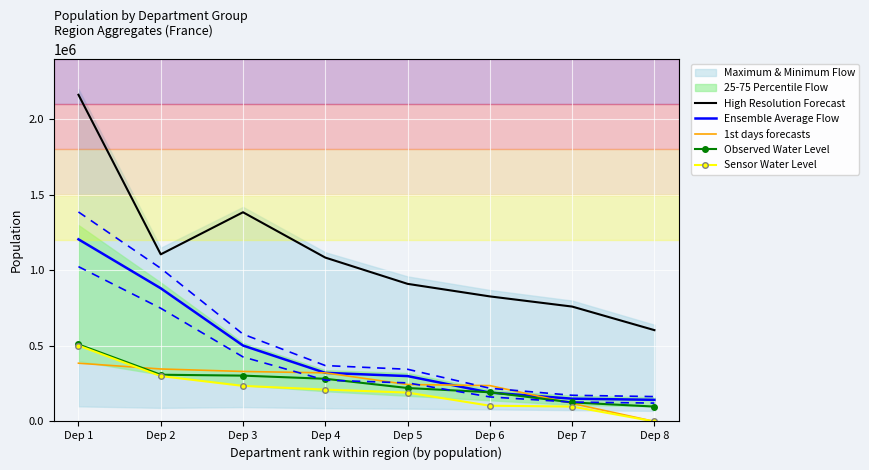

How many interior local peaks does the High Resolution Forecast series have?

1